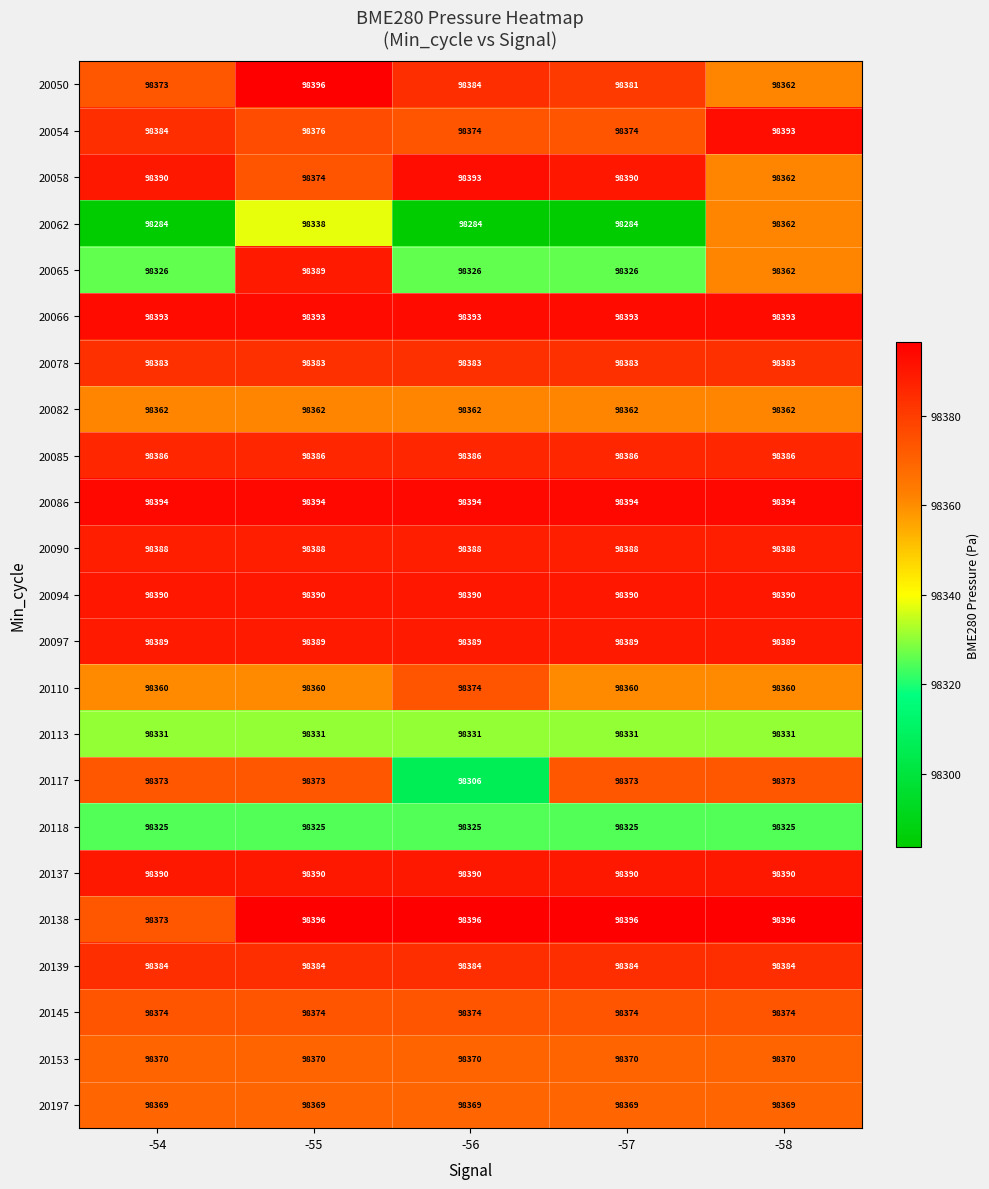

At which category is the sum across all series the highest?

-55